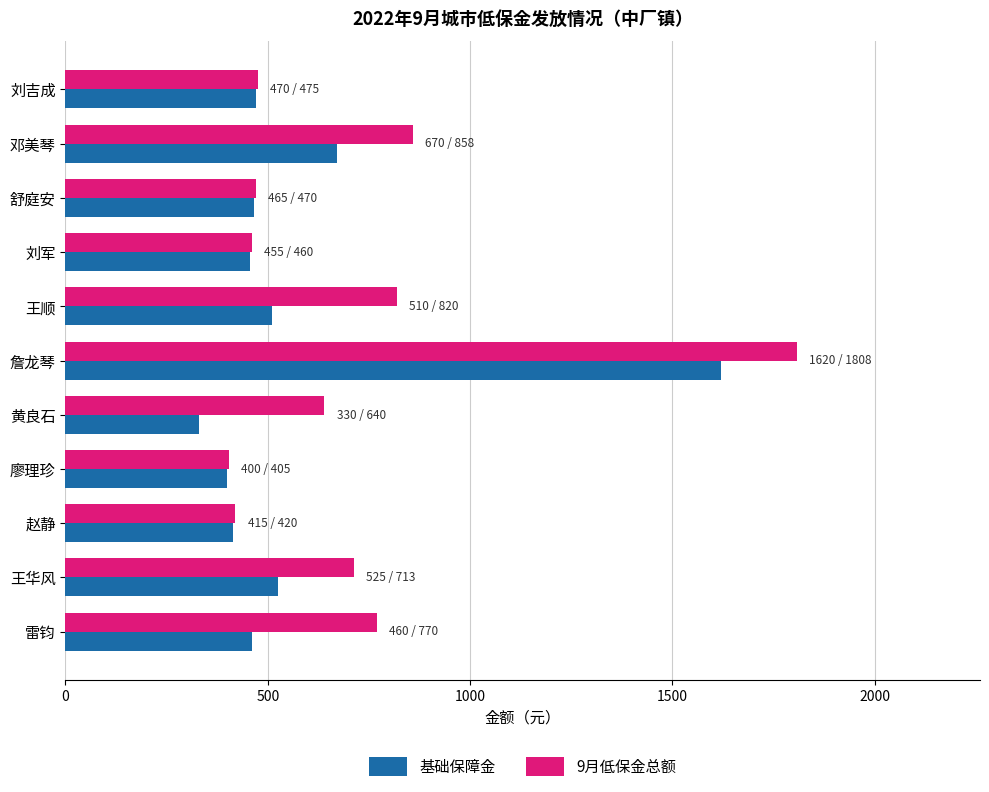

Which series has the largest total across all categories?

9月低保金总额